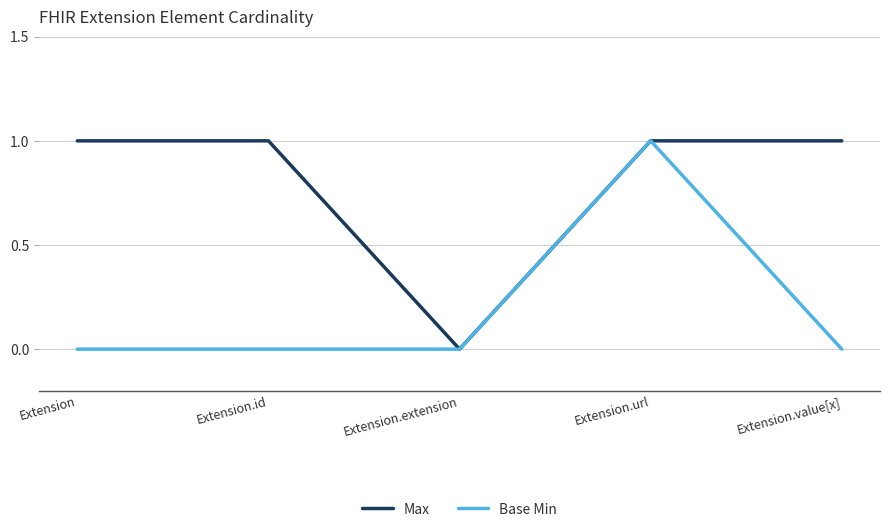

What are all the series names shown in the legend?

Max, Base Min